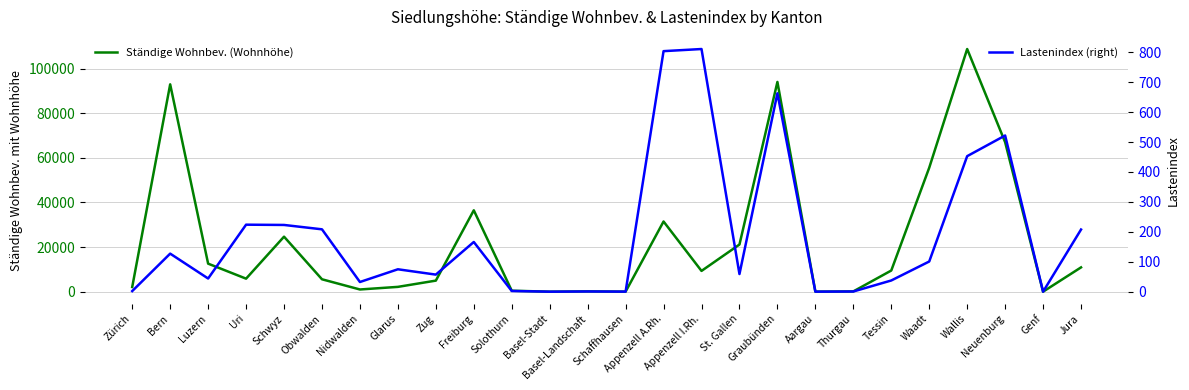

Rank the series at St. Gallen from lowest to highest value.

Lastenindex (right), Ständige Wohnbev. (Wohnhöhe)